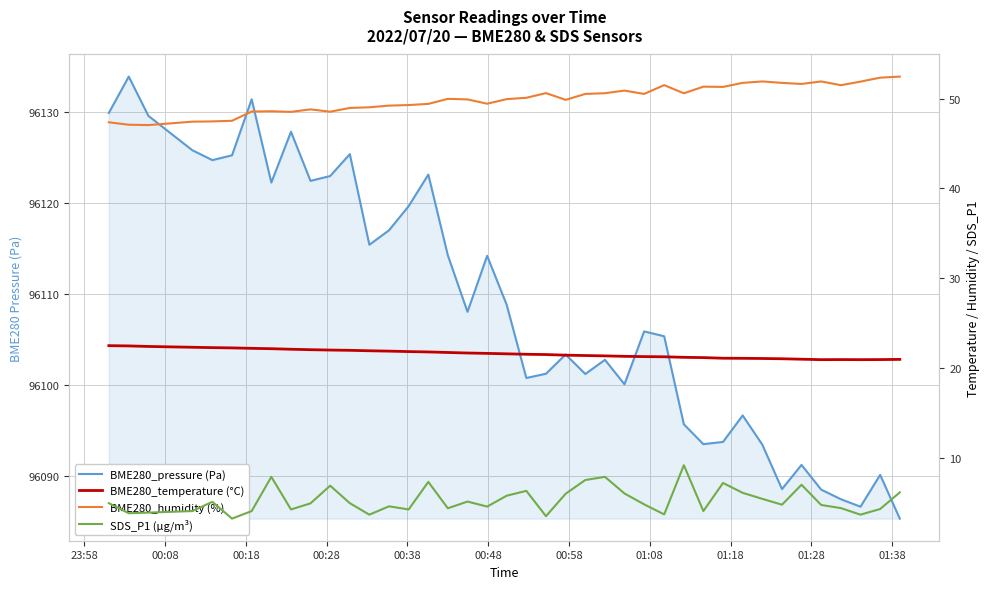

Rank the series by their maximum value, from lowest to highest.

SDS_P1 (µg/m³), BME280_temperature (°C), BME280_humidity (%), BME280_pressure (Pa)